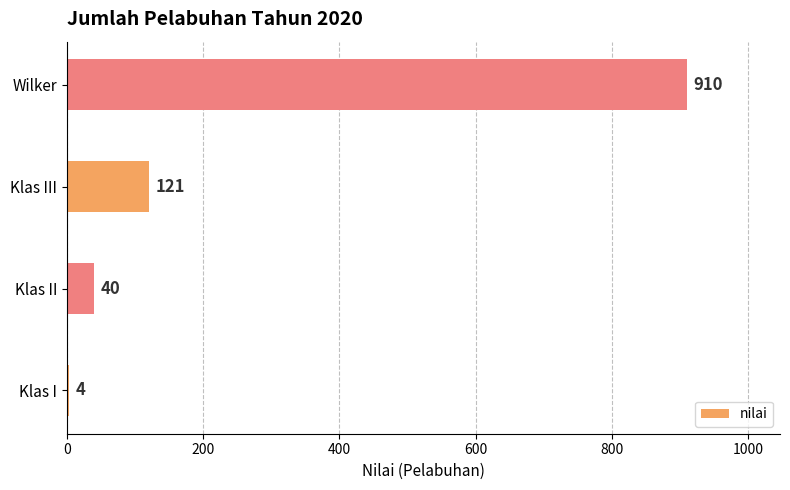

What is the average value?

269